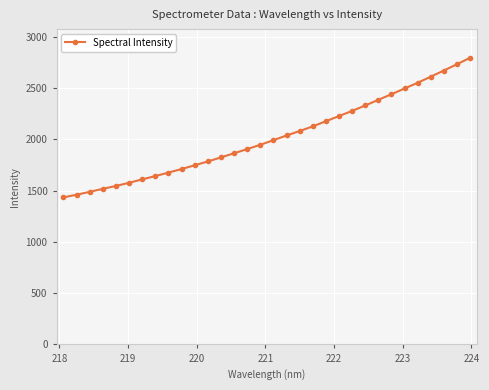

What is the smallest value displayed?

1434.0